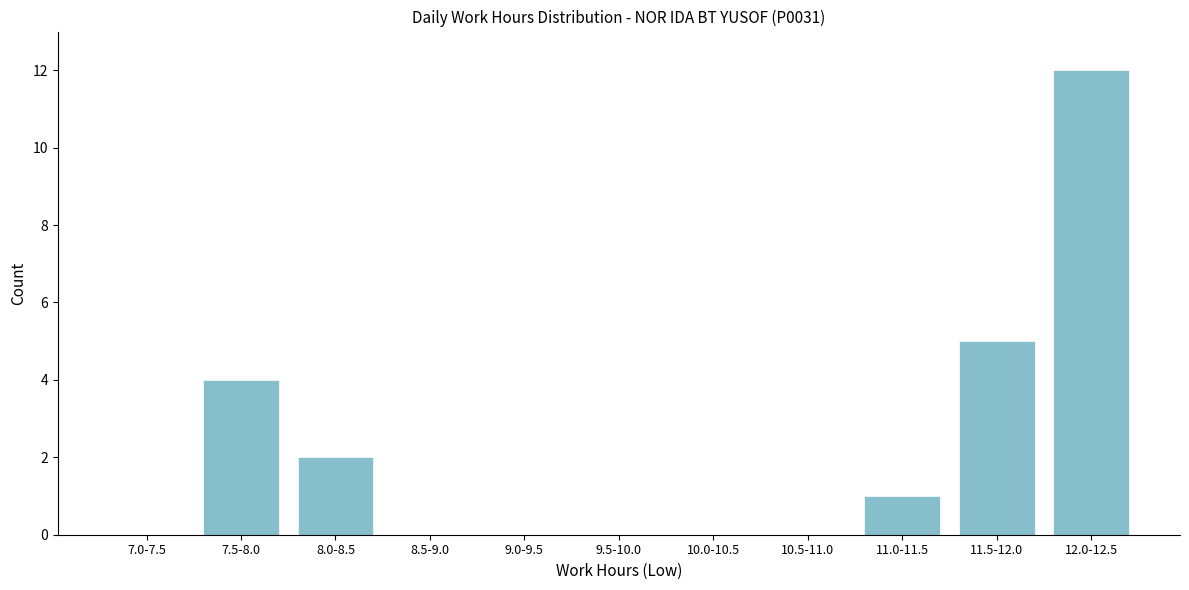

Reading left to right, what are all the values shown in this chart?

7.0-7.5=0	7.5-8.0=4	8.0-8.5=2	8.5-9.0=0	9.0-9.5=0	9.5-10.0=0	10.0-10.5=0	10.5-11.0=0	11.0-11.5=1	11.5-12.0=5	12.0-12.5=12